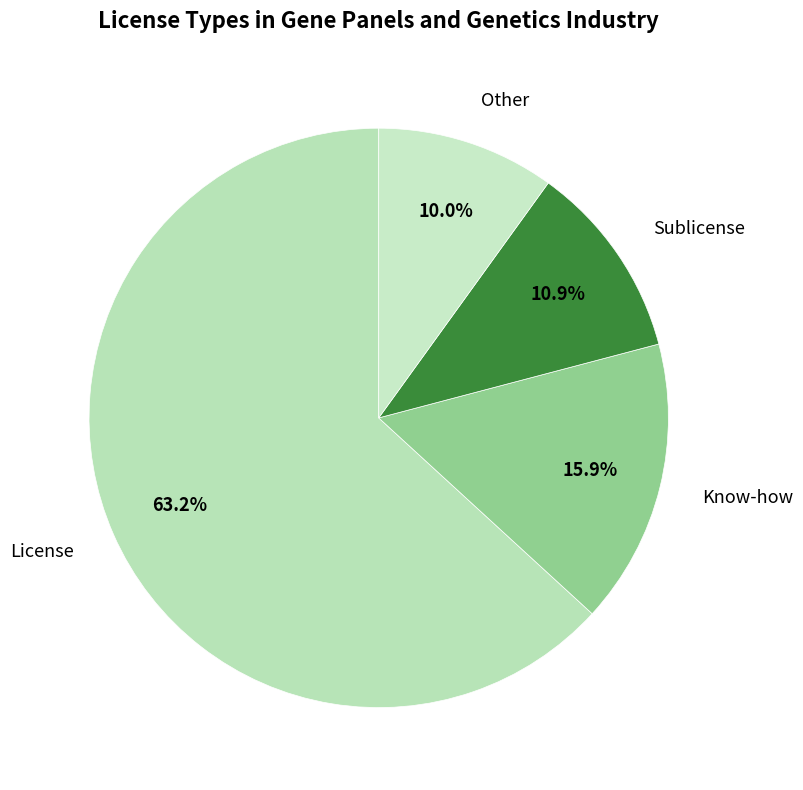

Does License account for over 50% of the chart?

Yes